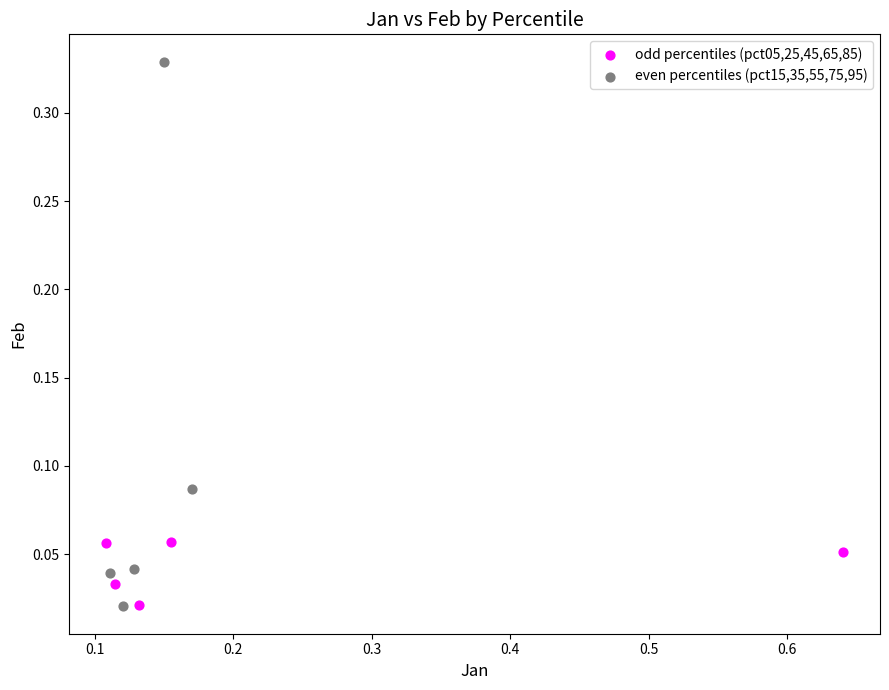

Which series contains the highest Y value?

even percentiles (pct15,35,55,75,95)